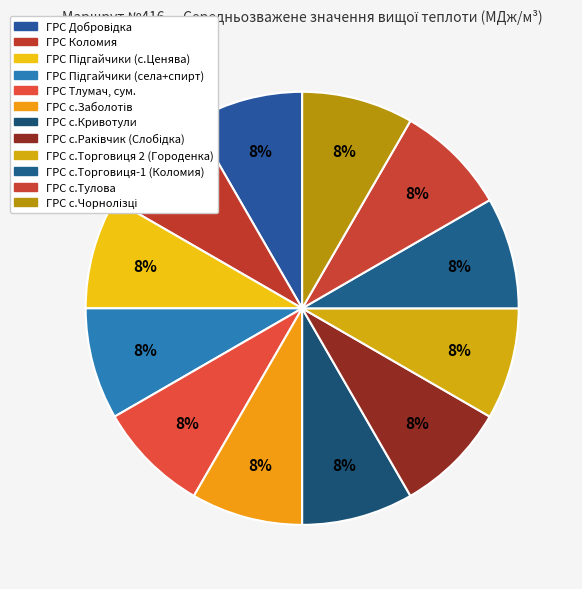

Rank the categories by value from highest to lowest.

ГРС с.Торговиця 2 (Городенка), ГРС Підгайчики (с.Ценява), ГРС Підгайчики (села+спирт), ГРС с.Тулова, ГРС Добровідка, ГРС с.Заболотів, ГРС с.Торговиця-1 (Коломия), ГРС с.Раківчик (Слобідка), ГРС Коломия, ГРС с.Кривотули, ГРС Тлумач, сум., ГРС с.Чорнолізці